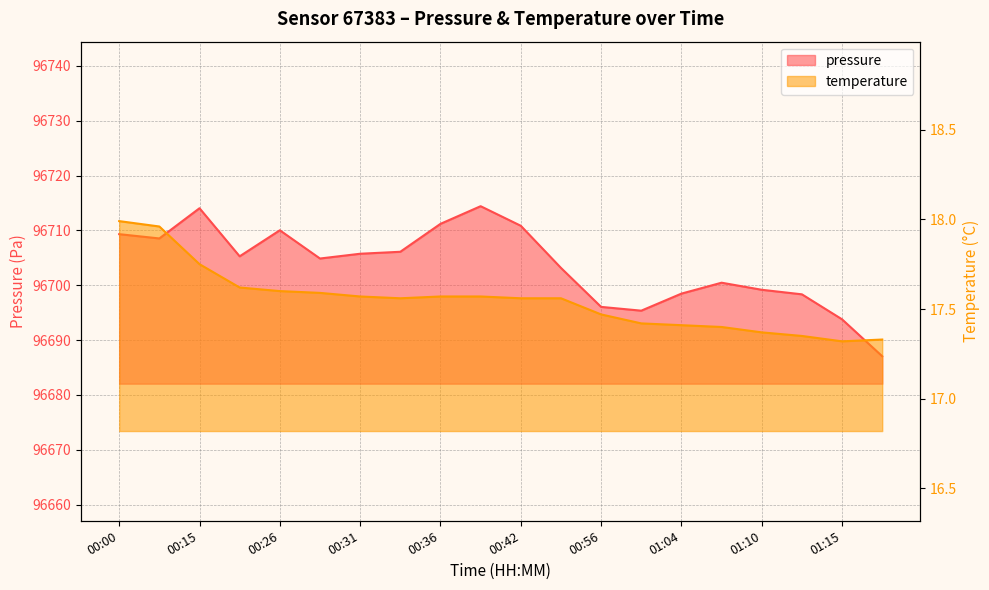

Which category has the lowest value in the pressure series?

01:18